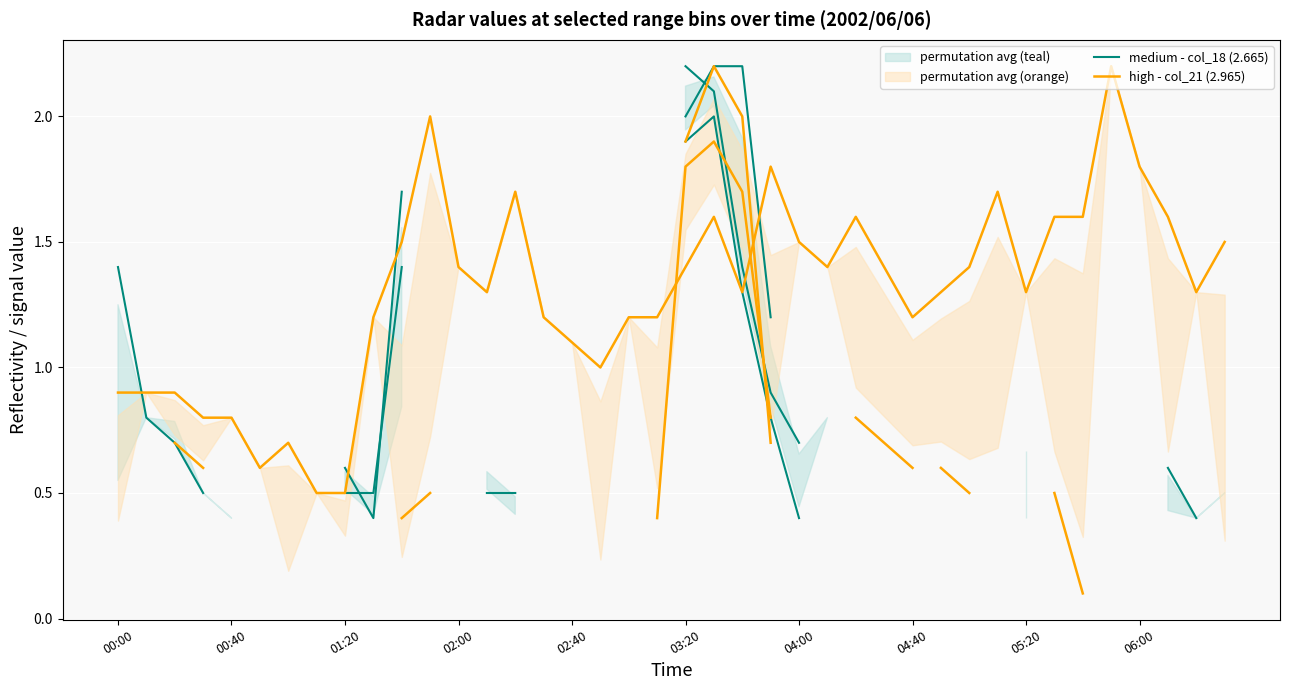

True or false: high - col_21 (2.965) and medium - col_18 (2.665) intersect in this chart.

True